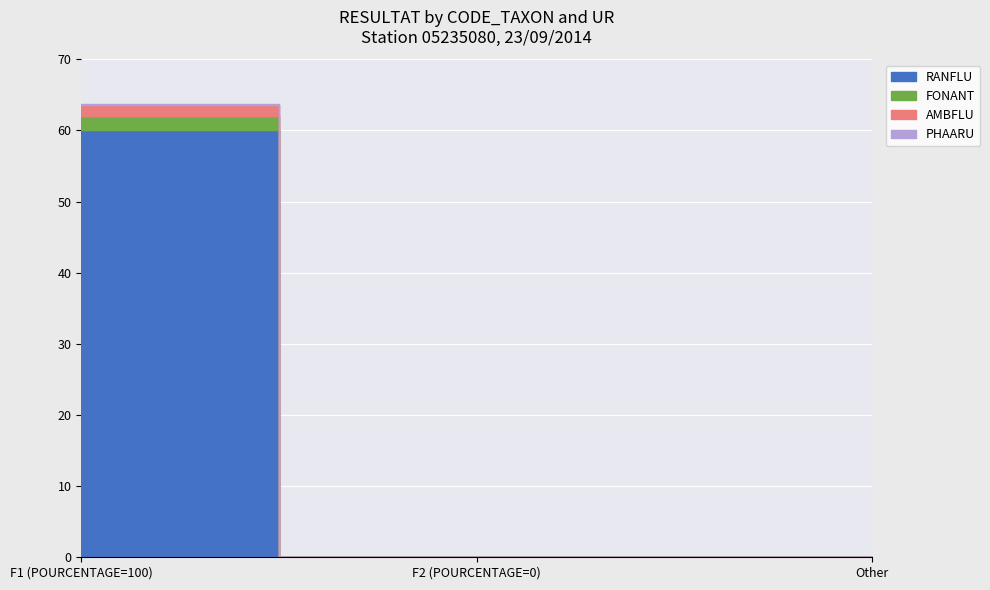

Where is PHAARU nearest to the value 0?

F2 (POURCENTAGE=0)